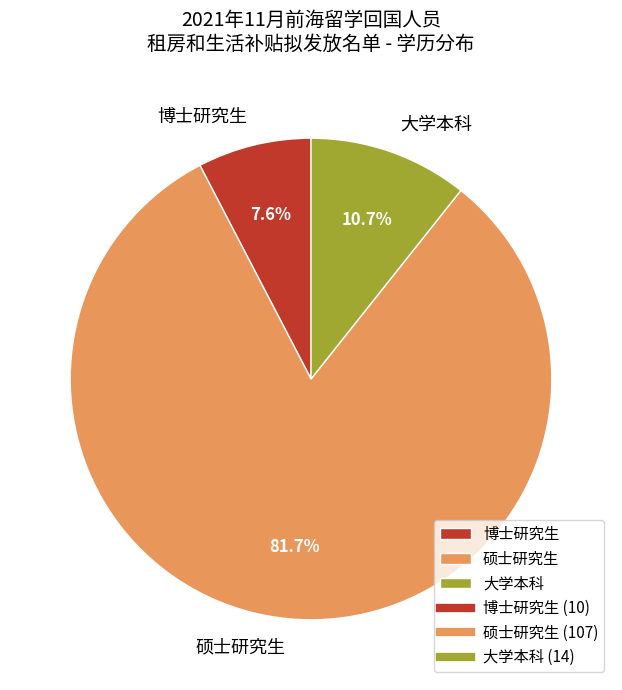

To the nearest percent, what is the difference between the largest and smallest slice percentages?

74%